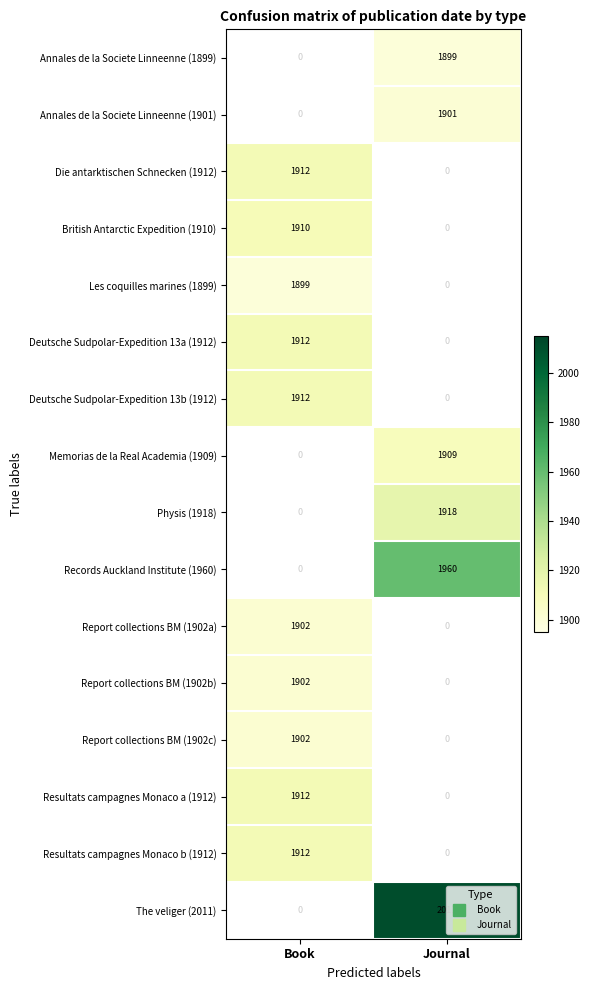

Count the number of categories in the chart.

2